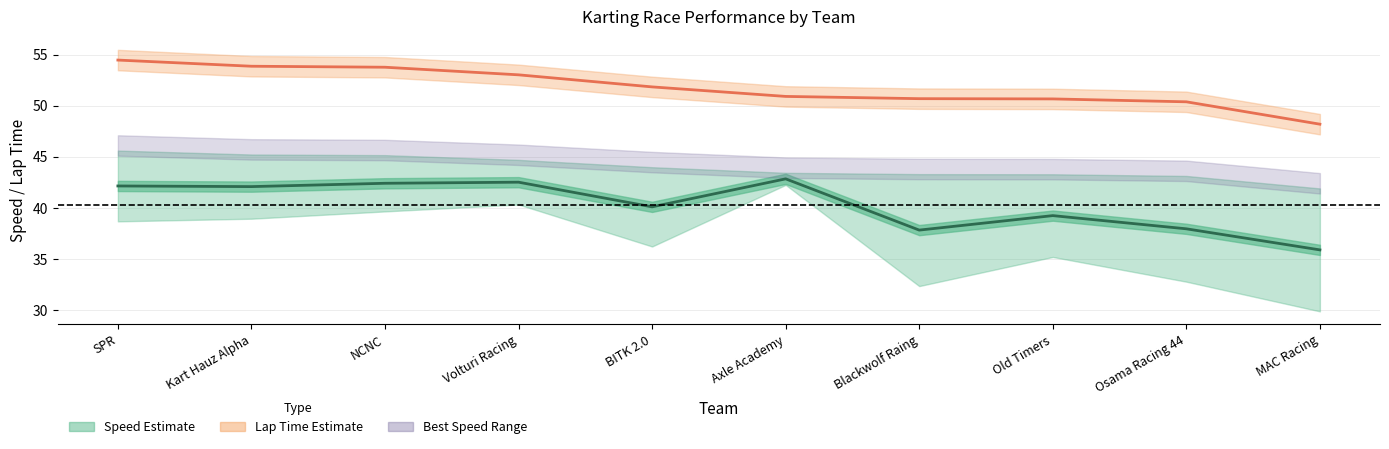

What is the difference between the highest and lowest values at Old Timers?

11.4